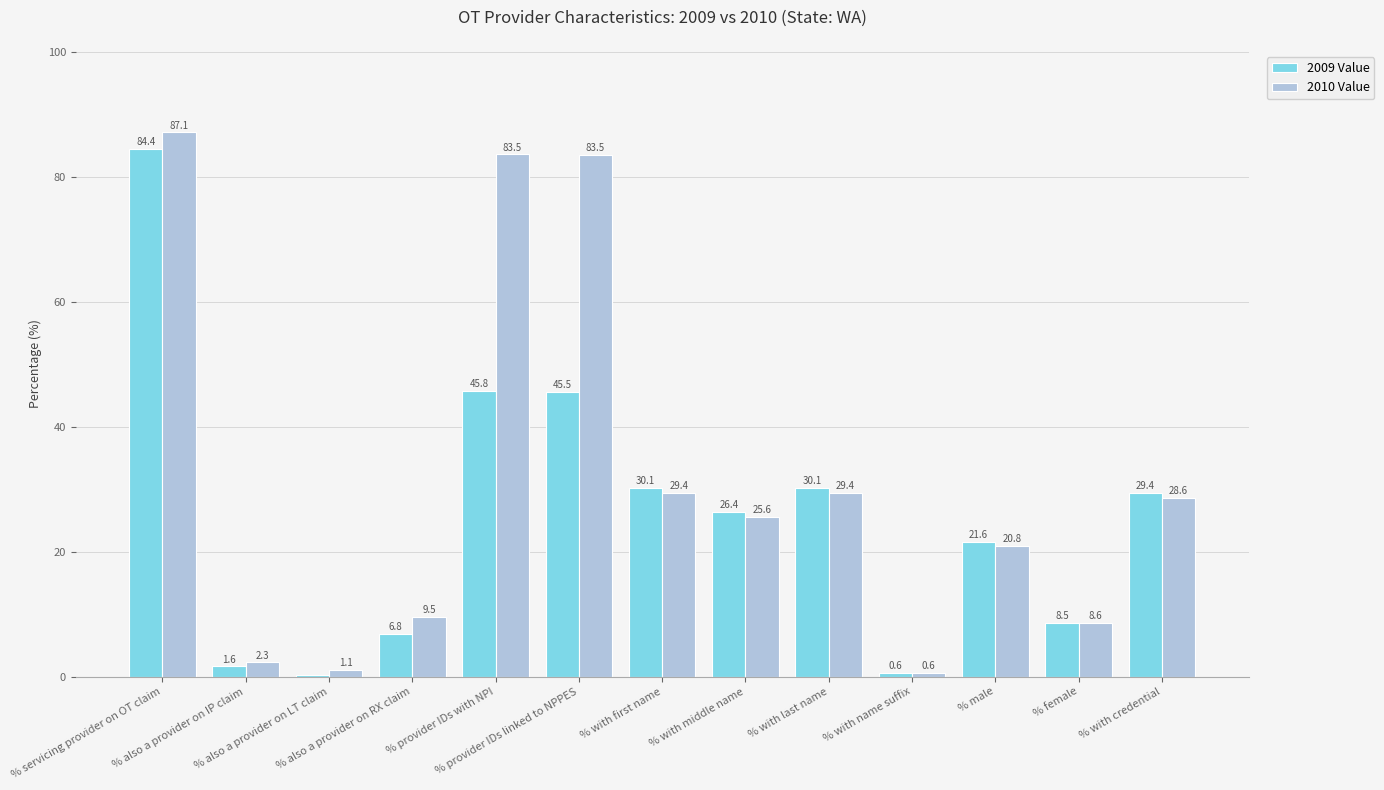

What is the highest value of the 2010 Value series?

87.1